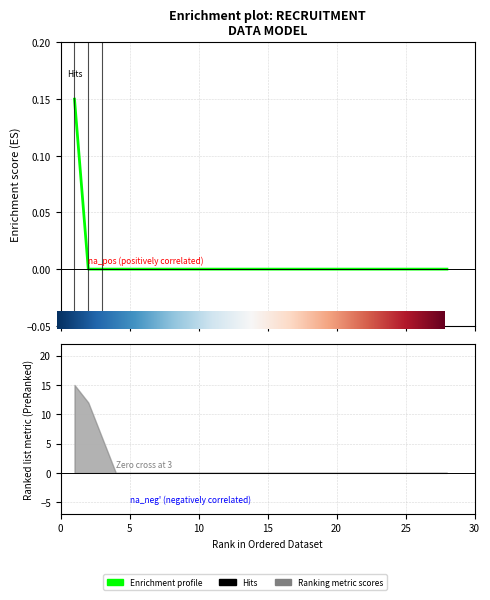

Reading left to right, extract all data points from this chart.

0.1	0.0	0.0	0.0	0.0	0.0	0.0	0.0	0.0	0.0	0.0	0.0	0.0	0.0	0.0	0.0	0.0	0.0	0.0	0.0	0.0	0.0	0.0	0.0	0.0	0.0	0.0	0.0